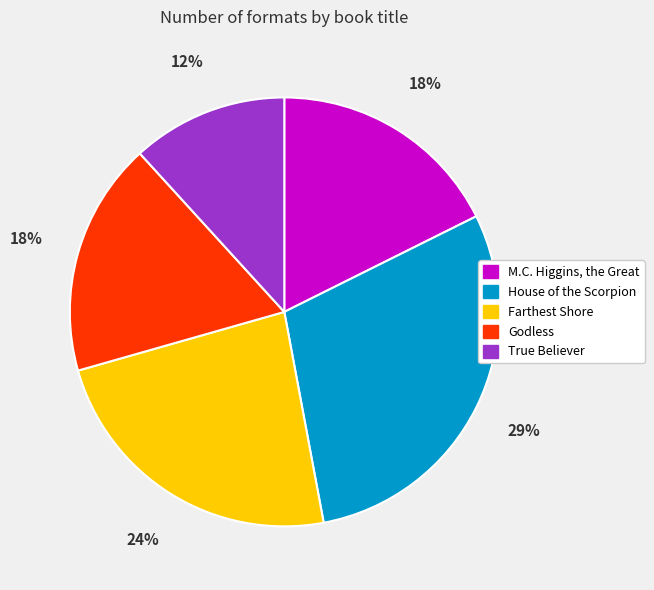

To the nearest percent, what is the average slice percentage?

20%